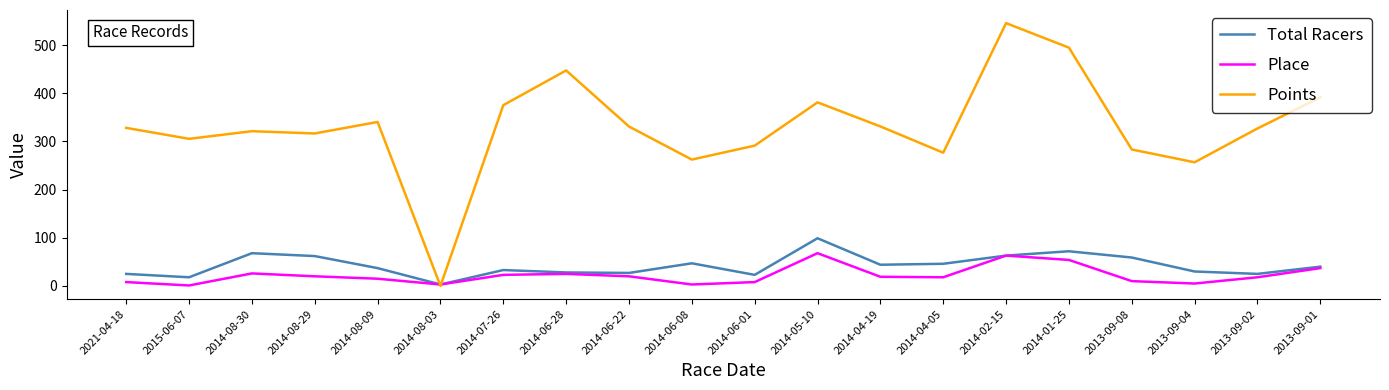

What are all the series names shown in the legend?

Total Racers, Place, Points